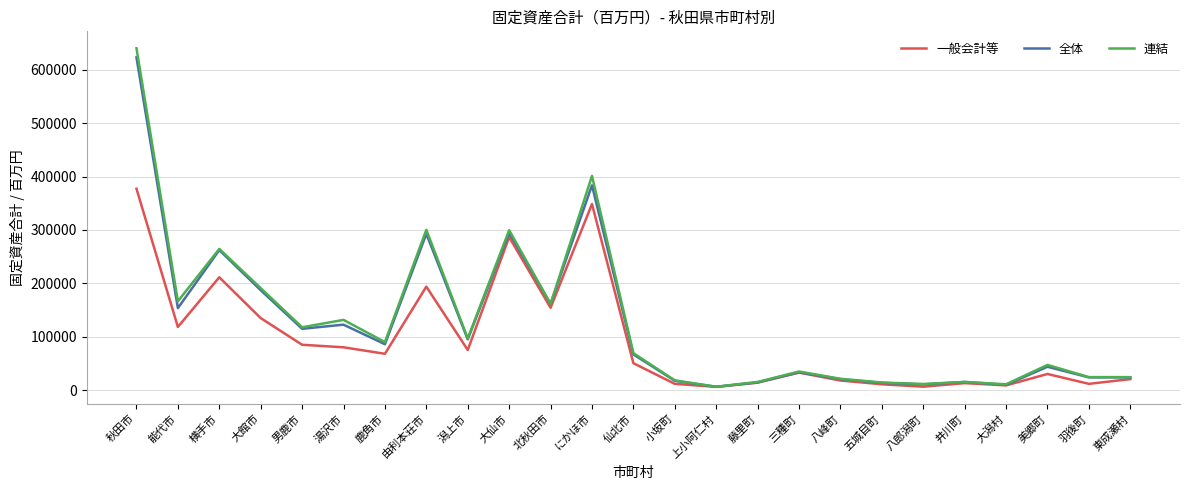

Which series has the largest range (max minus min)?

連結